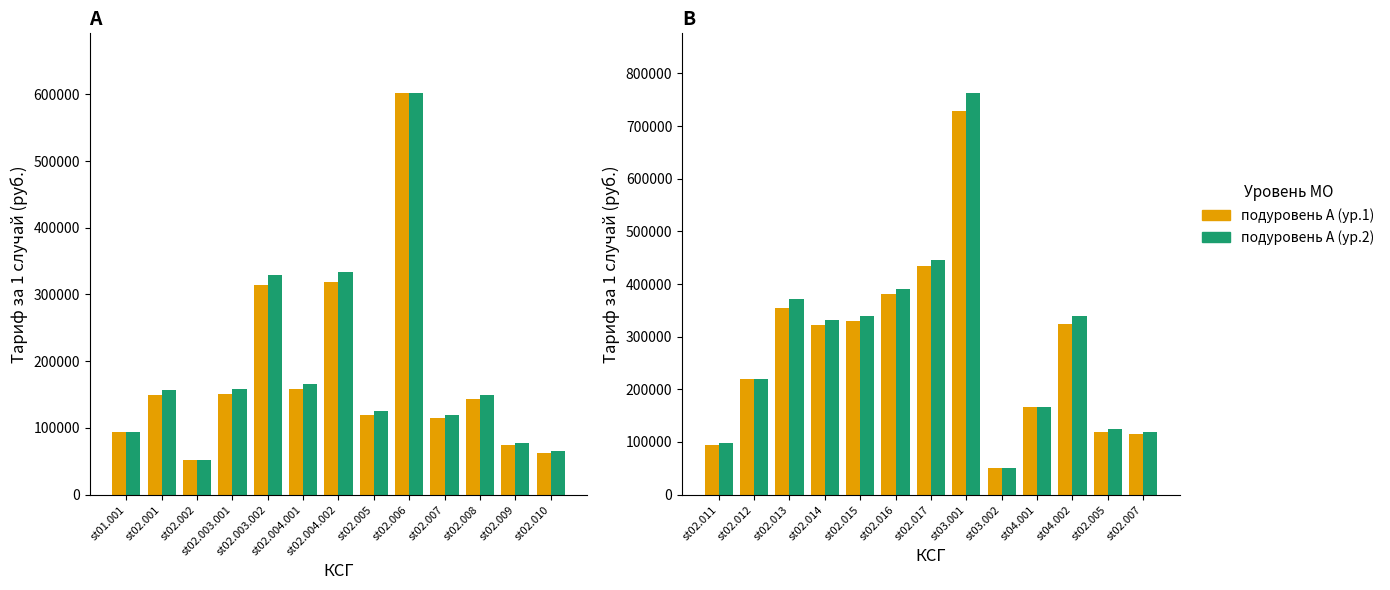

What is the maximum value for подуровень А (ур.1)?

727997.9